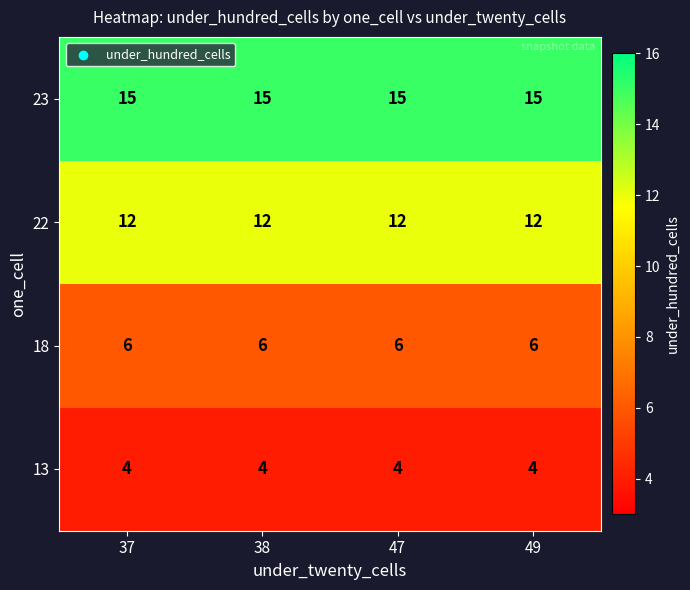

What is the greatest value displayed?

15